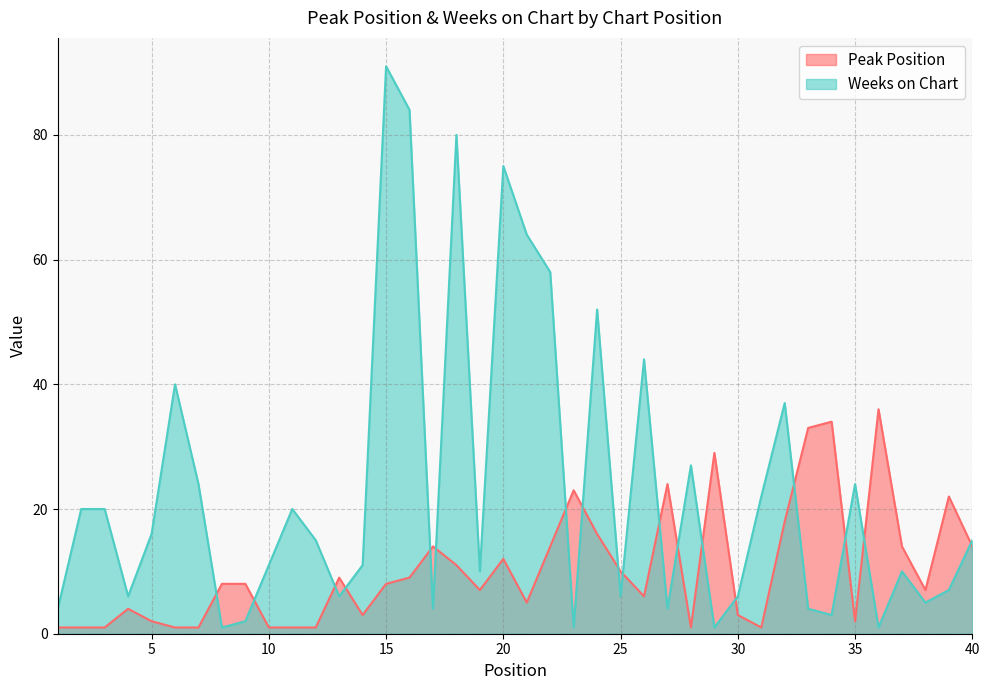

Which category has the highest value across all series?

15